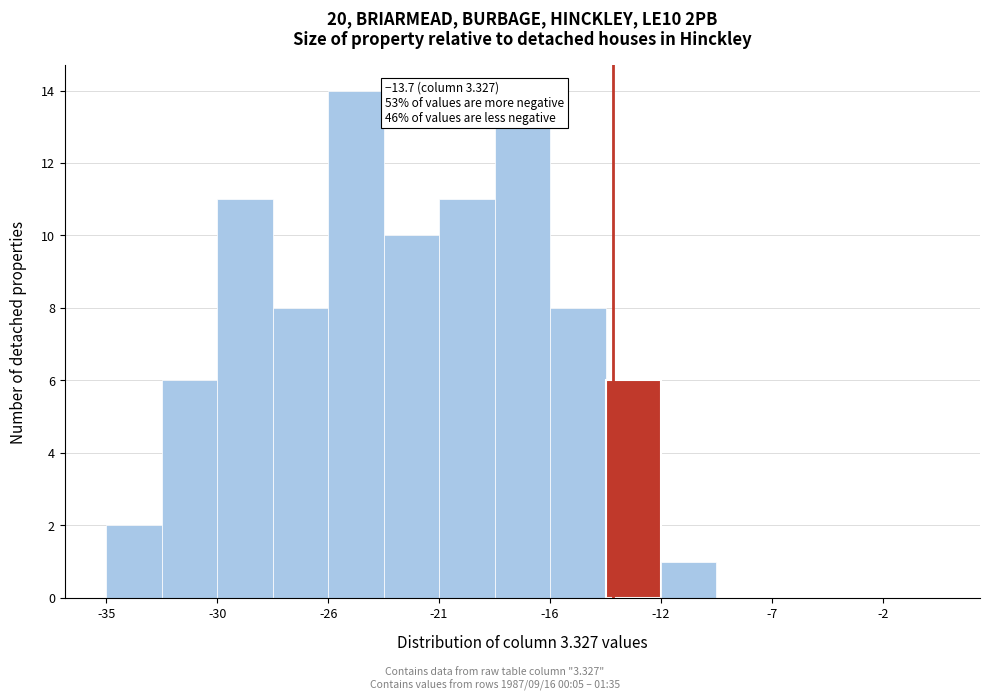

Over which range of the x-axis is the bar tallest?

-25.5 to -23.5